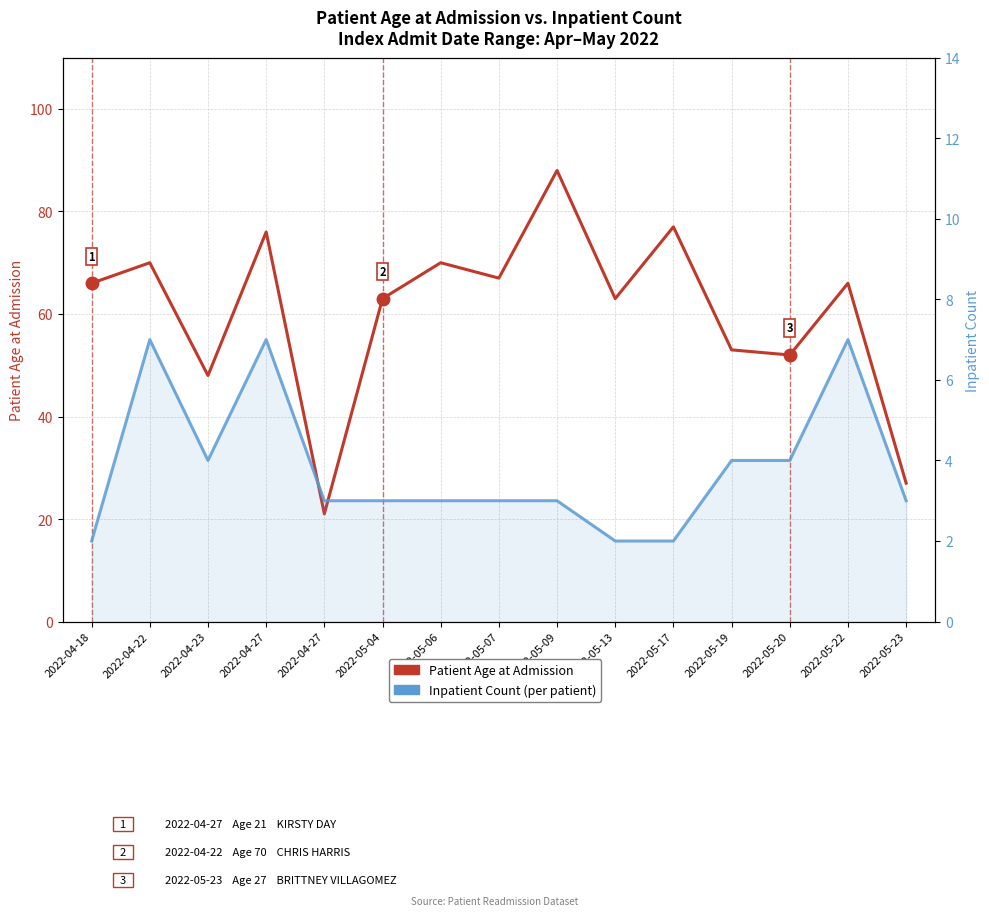

How many interior local peaks does the Patient Age at Admission series have?

6